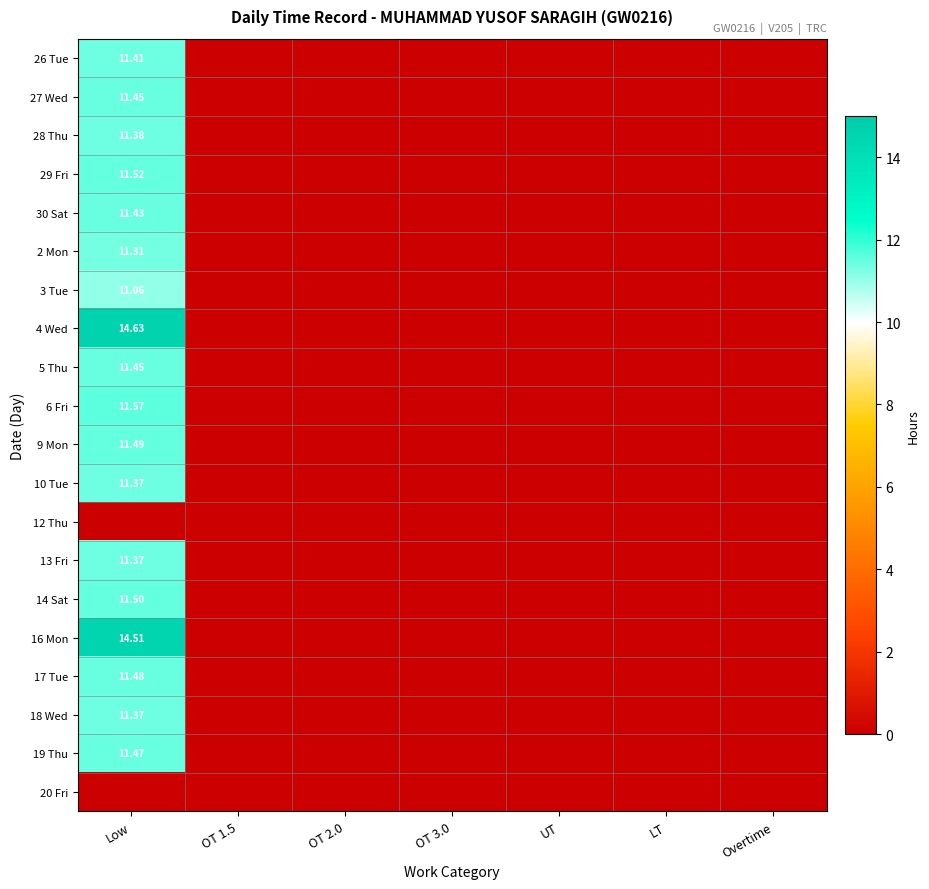

What is the total value across all series at Low?

211.8